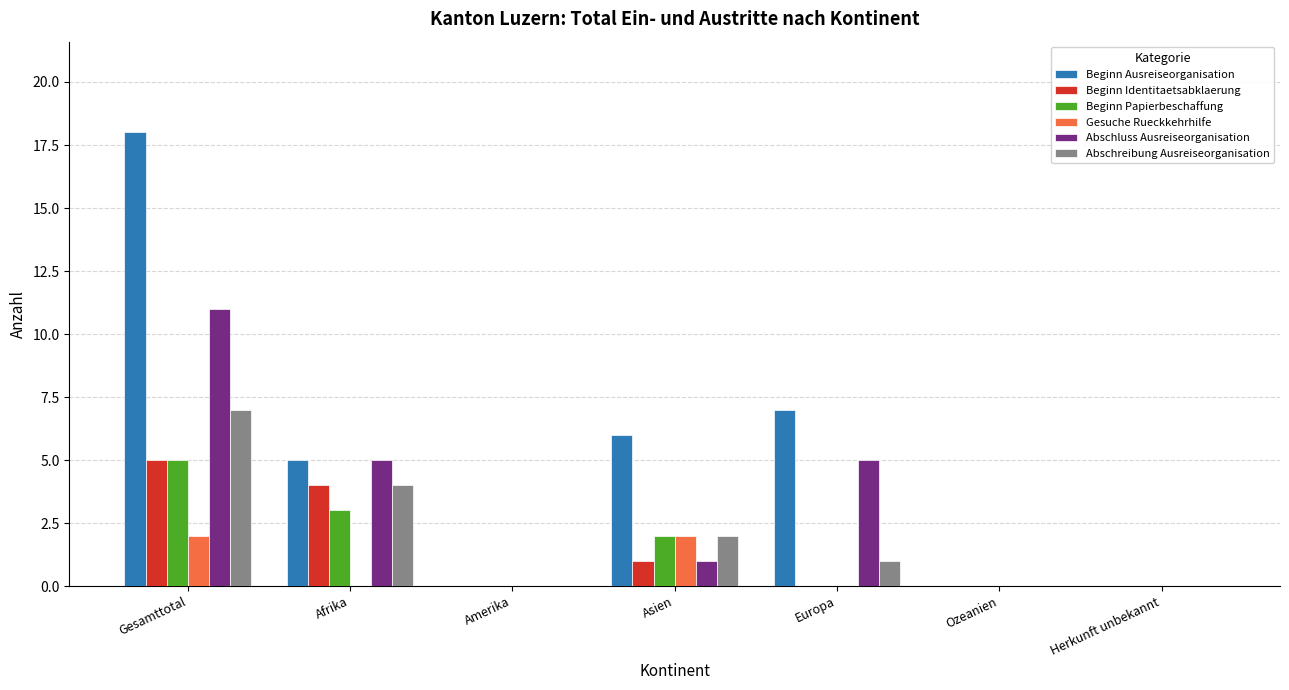

Which series changed the most between Europa and Herkunft unbekannt?

Beginn Ausreiseorganisation